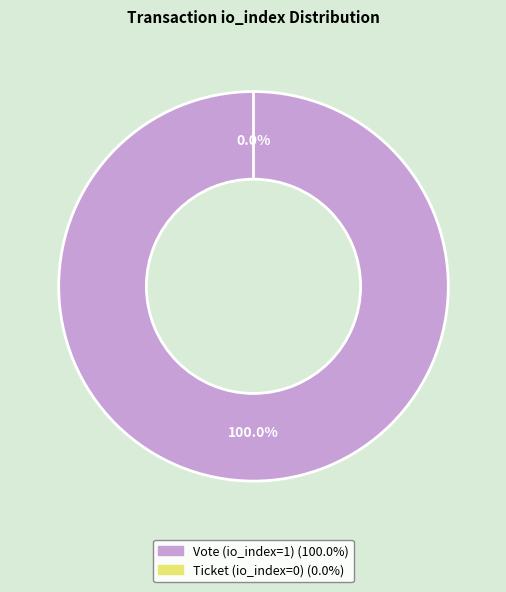

Is it true that Vote (io_index=1) is 100% of the pie?

True